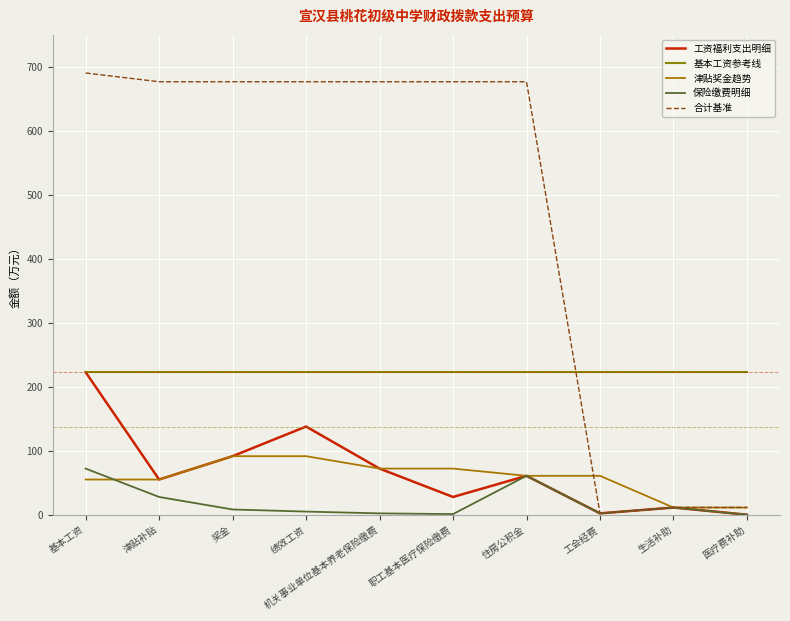

Reading left to right, list all the values displayed in this chart.

工资福利支出明细: 基本工资=222.8	津贴补贴=55.1	奖金=91.6	绩效工资=137.9	机关事业单位基本养老保险缴费=72.2	职工基本医疗保险缴费=27.8	住房公积金=60.9	工会经费=2.2	生活补助=11.3	医疗费补助=0.1
基本工资参考线: 基本工资=222.8	津贴补贴=222.8	奖金=222.8	绩效工资=222.8	机关事业单位基本养老保险缴费=222.8	职工基本医疗保险缴费=222.8	住房公积金=222.8	工会经费=222.8	生活补助=222.8	医疗费补助=222.8
津贴奖金趋势: 基本工资=55.1	津贴补贴=55.1	奖金=91.6	绩效工资=91.6	机关事业单位基本养老保险缴费=72.2	职工基本医疗保险缴费=72.2	住房公积金=60.9	工会经费=60.9	生活补助=11.3	医疗费补助=11.3
保险缴费明细: 基本工资=72.2	津贴补贴=27.8	奖金=8.3	绩效工资=5.0	机关事业单位基本养老保险缴费=2.2	职工基本医疗保险缴费=1.1	住房公积金=60.9	工会经费=2.2	生活补助=11.3	医疗费补助=0.1
合计基准: 基本工资=690.3	津贴补贴=676.6	奖金=676.6	绩效工资=676.6	机关事业单位基本养老保险缴费=676.6	职工基本医疗保险缴费=676.6	住房公积金=676.6	工会经费=2.2	生活补助=11.4	医疗费补助=11.4